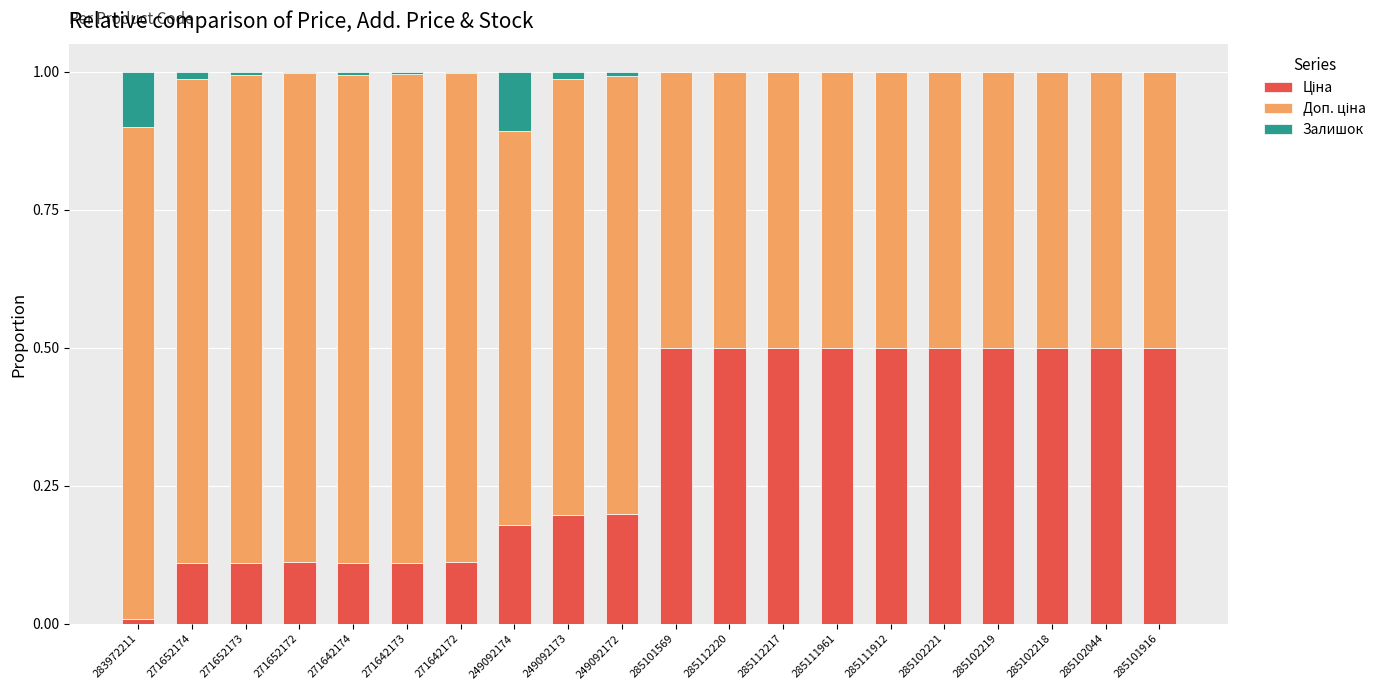

What is the sum of all Ціна values?

6.2